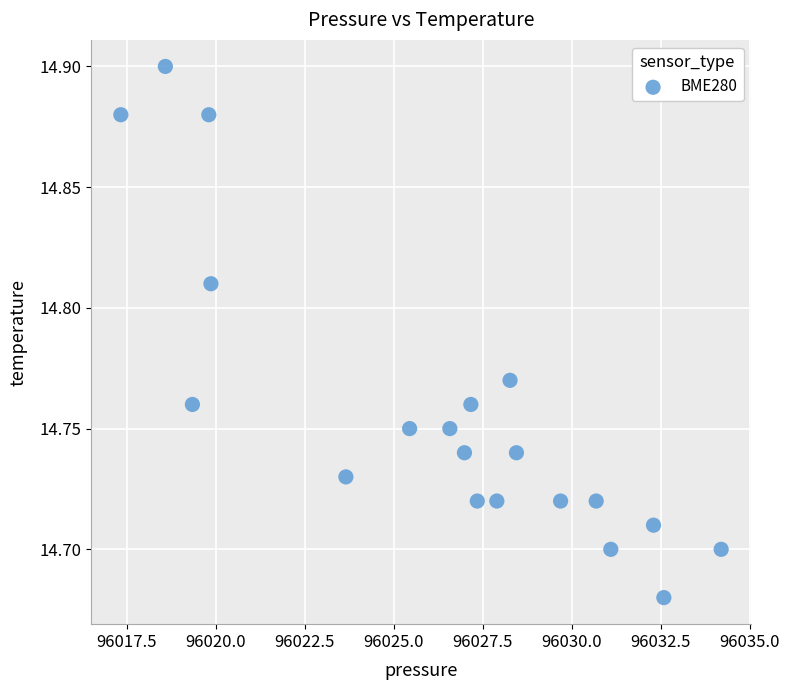

What is the range of X values (max minus min)?

16.9